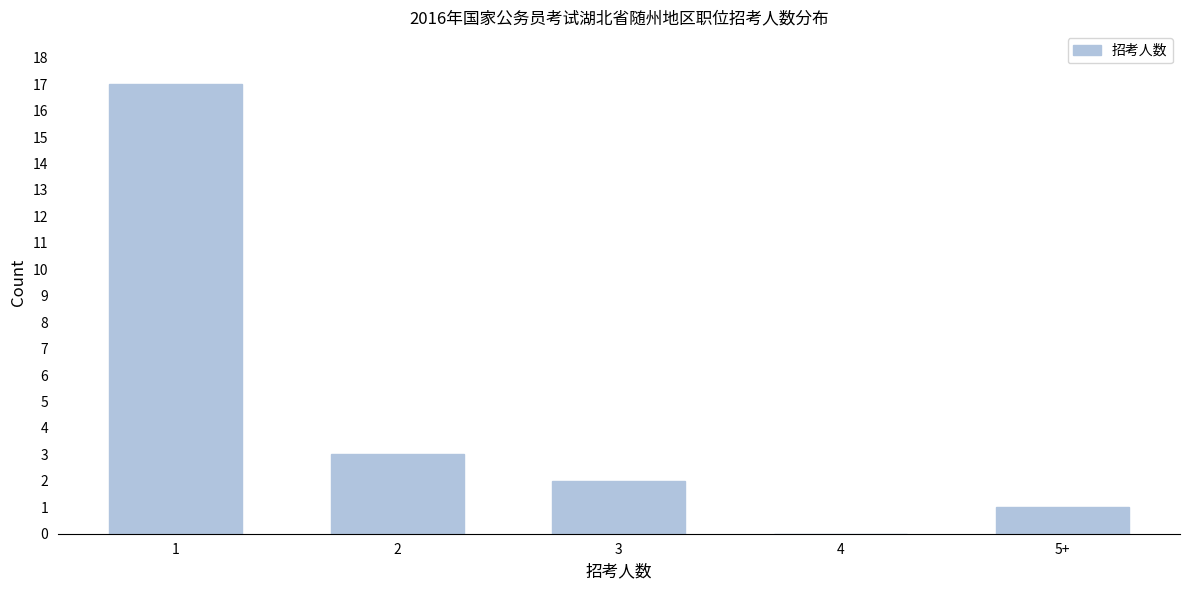

Reading left to right, transcribe all the data shown in this chart.

1=17	2=3	3=2	4=0	5+=1